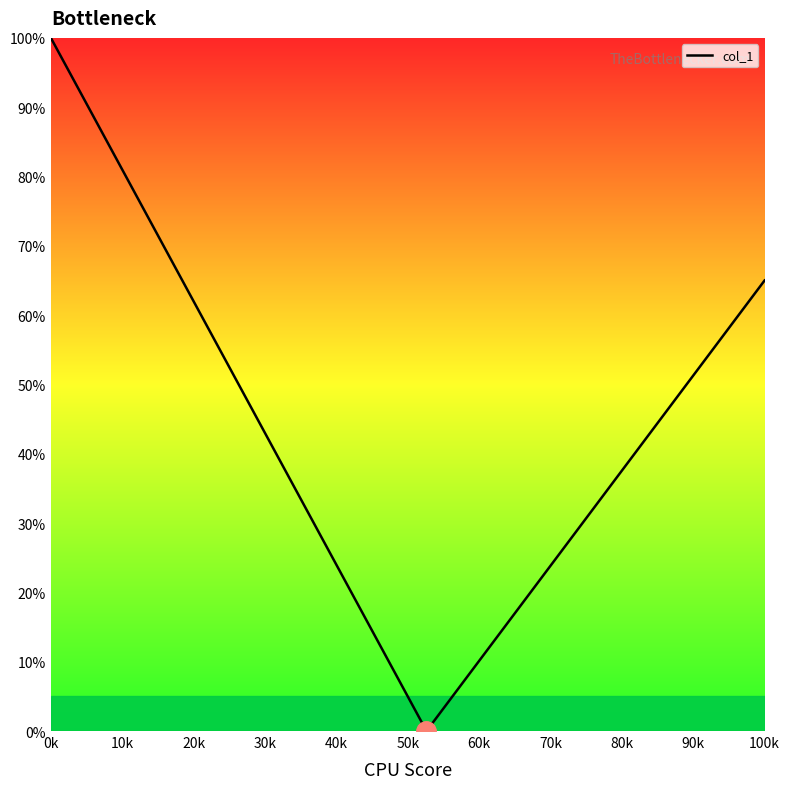

What is the maximum value shown in the chart?

100.0